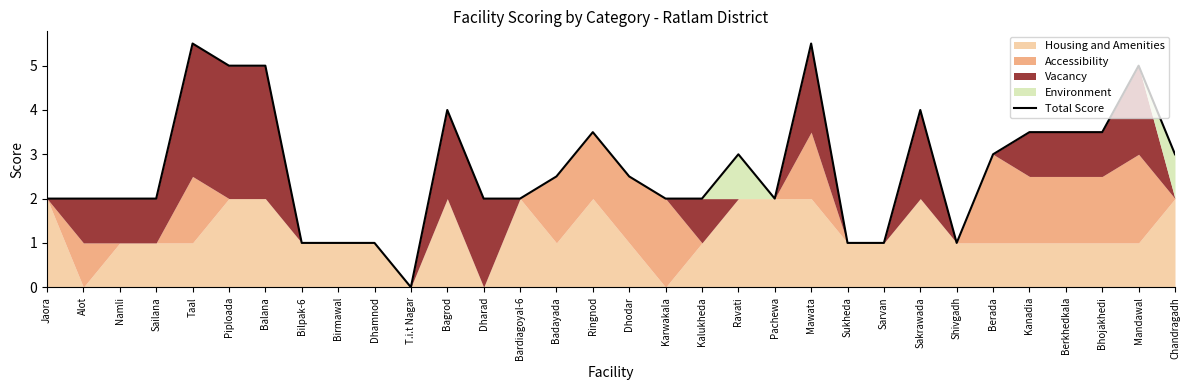

Approximately how many times larger is the value at Sarvan compared to Dharad?

0.5